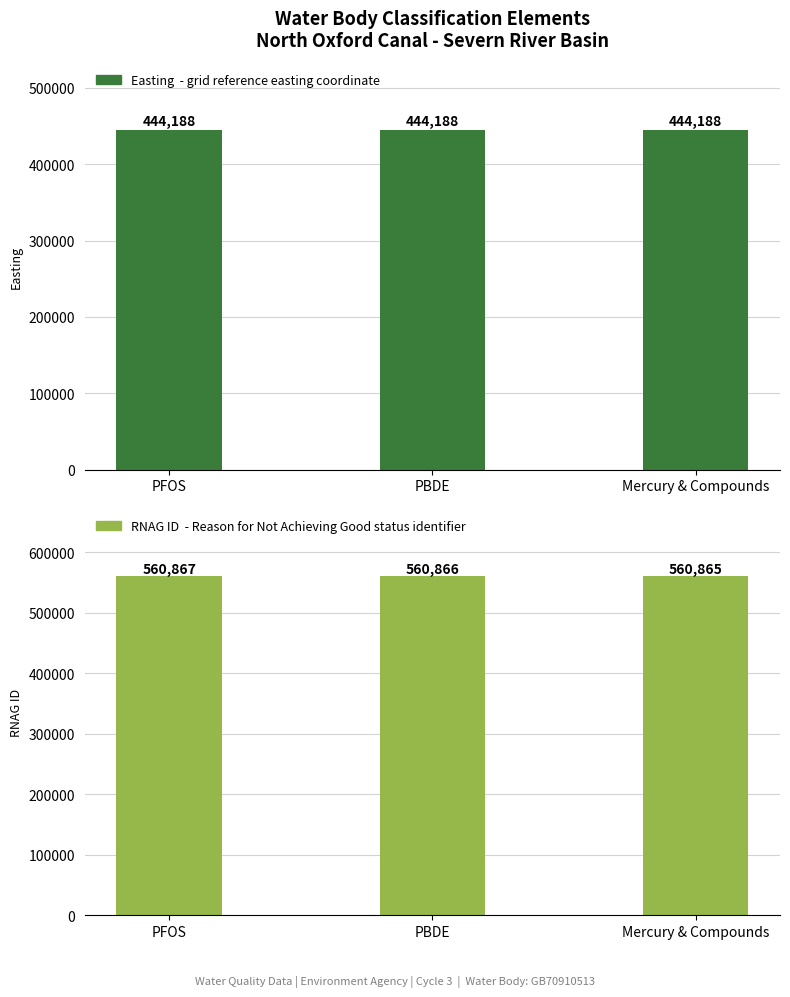

What is the sum of the ID values at Mercury & Compounds and PFOS?

1121732